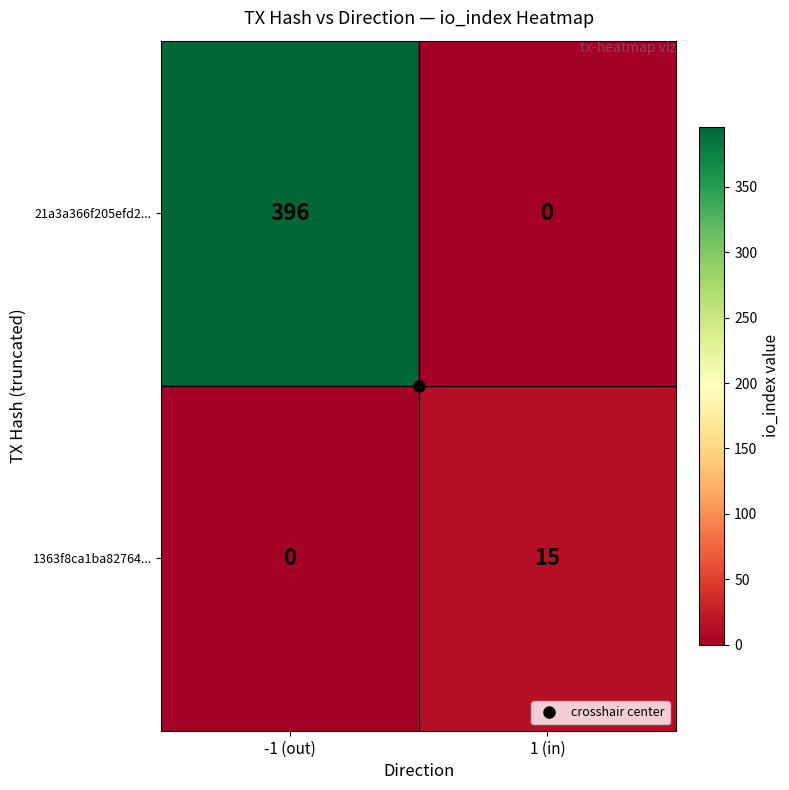

Rank the categories by 21a3a366f205efd2... value from highest to lowest.

-1 (out), 1 (in)